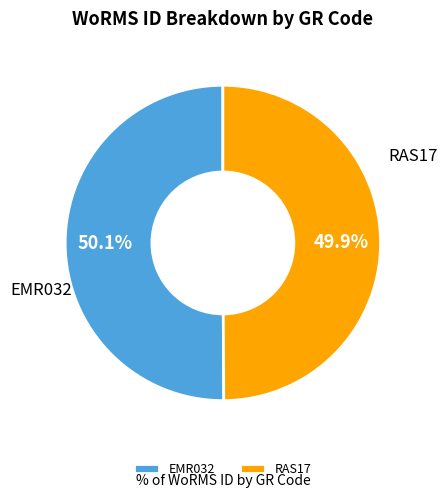

Does any single category account for the majority?

Yes